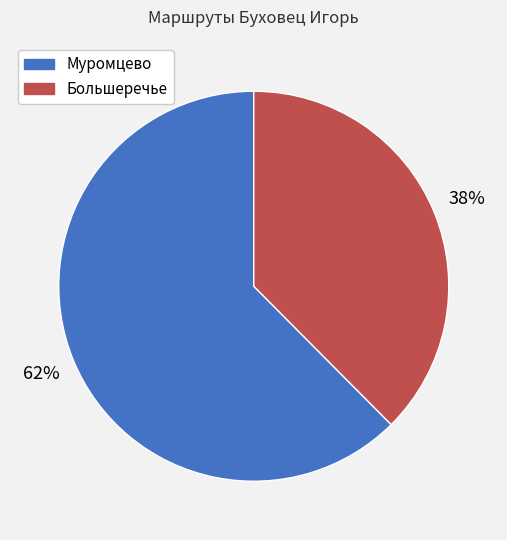

To the nearest percent, what percentage of the pie is Большеречье?

38%